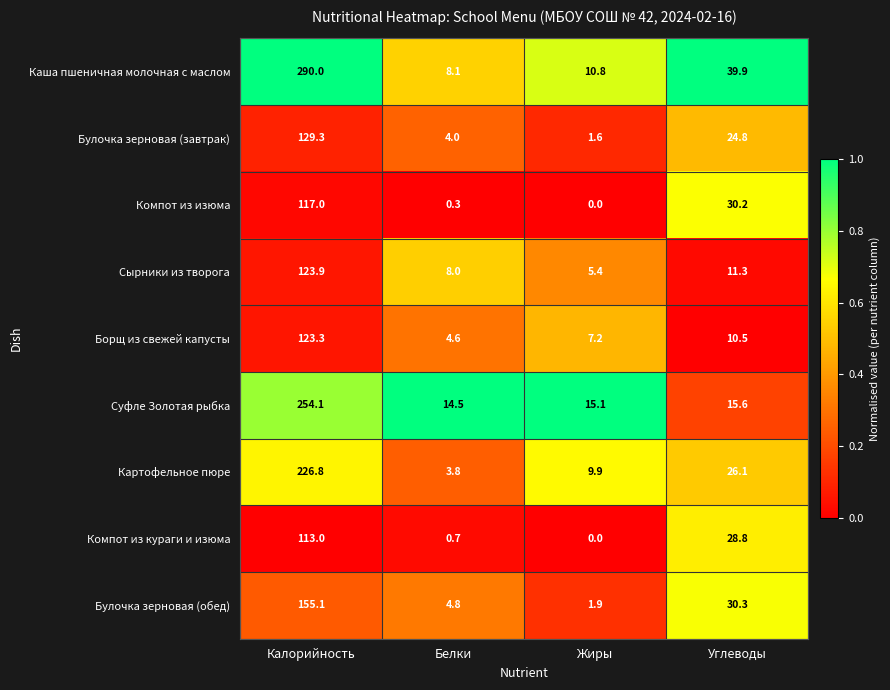

What is the sum of all Картофельное пюре values?

266.6